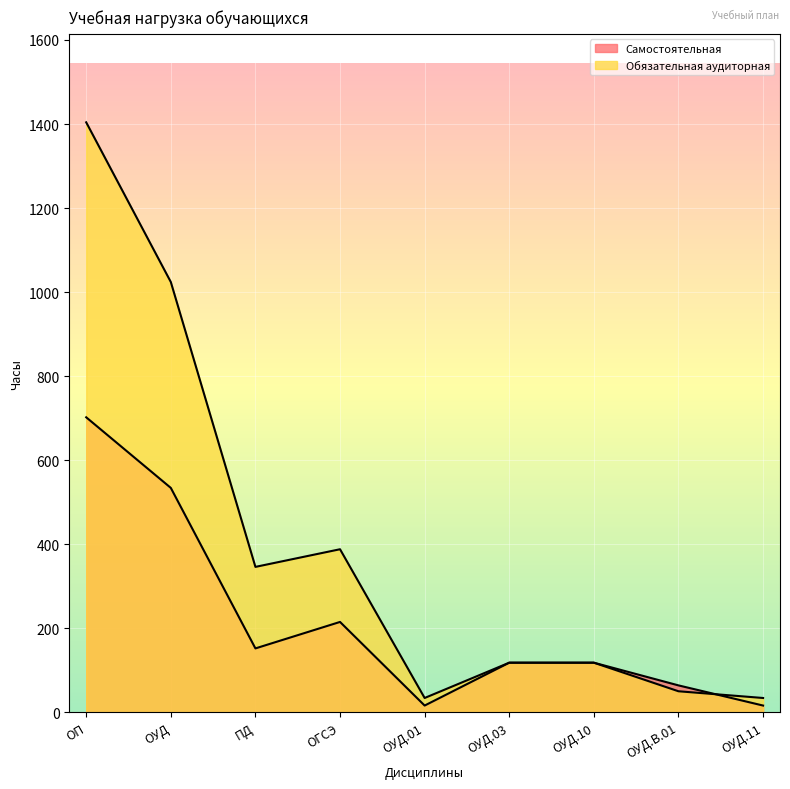

The Самостоятельная series shows 152 at ПД. True or false?

True